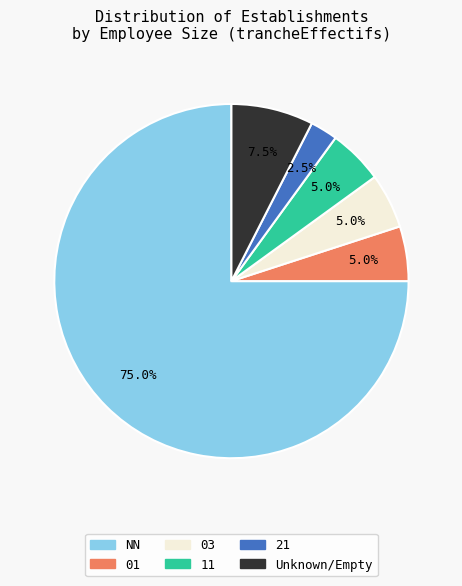

What percentage is the 03 slice, to the nearest percent?

5%